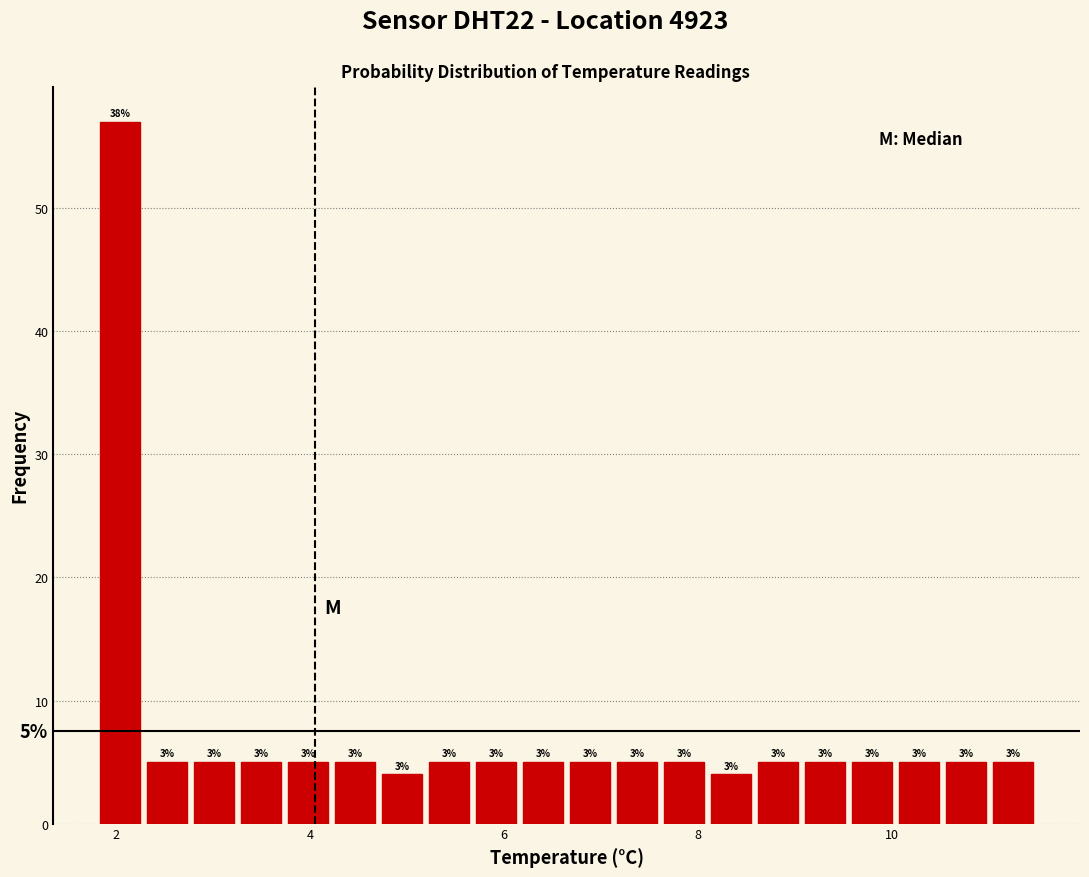

Around what value on the x-axis is the tallest bar? Give the approximate position of its centre, as read against the axis.

2.0